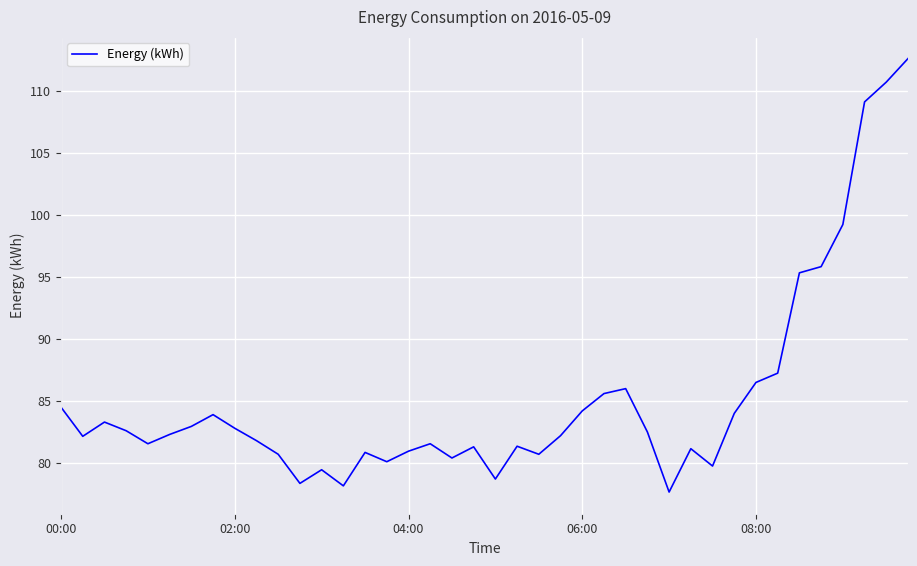

What is the maximum value shown in the chart?

112.7